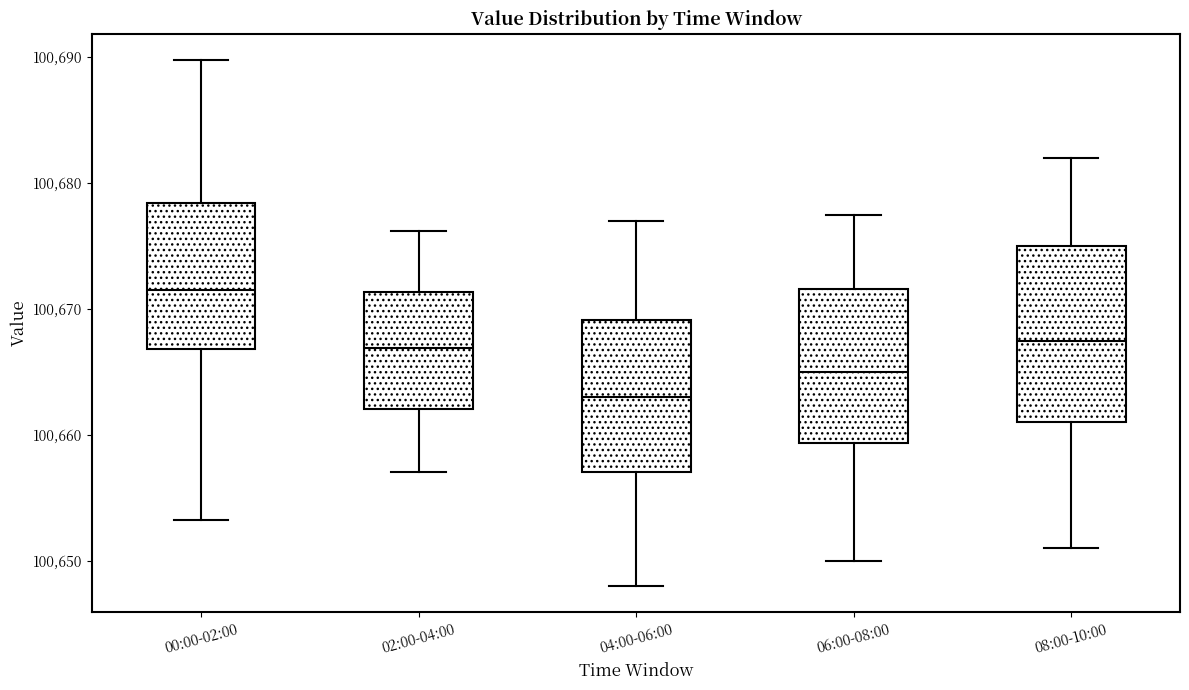

Reading left to right, read every box against the y-axis: the position of its median line, the range the box covers, and the ends of its whiskers. The values are not printed on the chart, so give them approximately, as read against the axis.

00:00-02:00: median 100671, box 100667 to 100678, whiskers 100653 to 100690
02:00-04:00: median 100667, box 100662 to 100671, whiskers 100657 to 100676
04:00-06:00: median 100663, box 100657 to 100669, whiskers 100648 to 100677
06:00-08:00: median 100665, box 100659 to 100672, whiskers 100650 to 100678
08:00-10:00: median 100668, box 100661 to 100675, whiskers 100651 to 100682